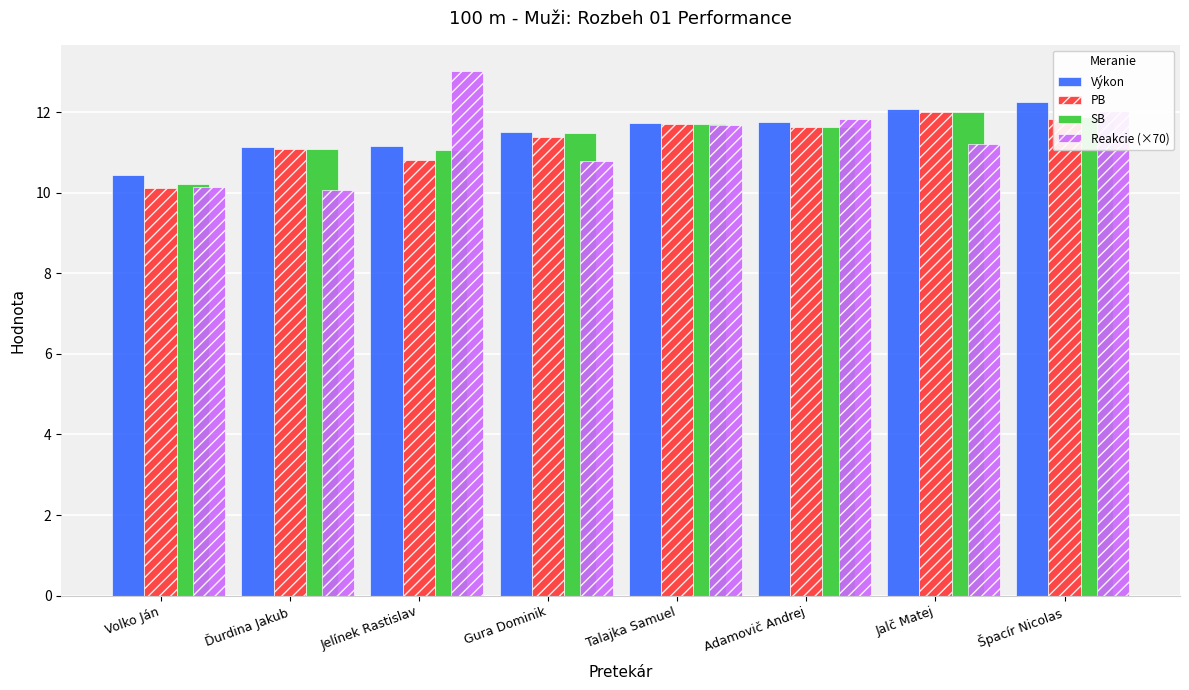

Is the value of SB at Adamovič Andrej greater than the value of Výkon at Volko Ján?

Yes